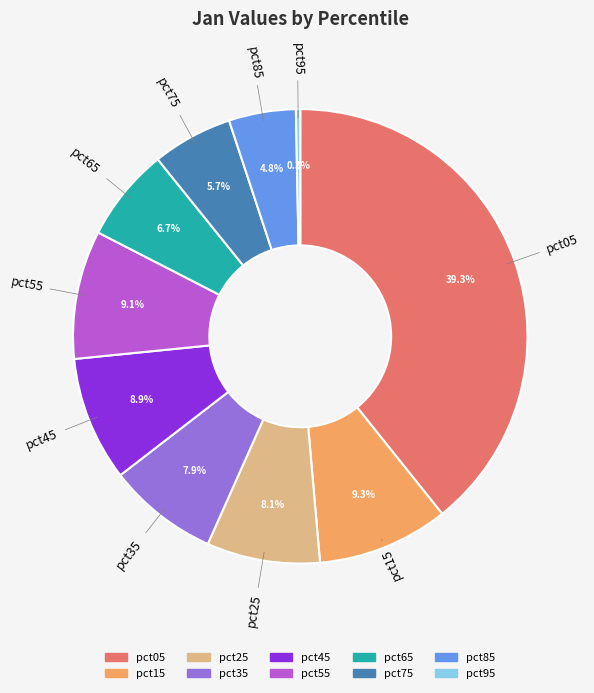

True or false: pct15 accounts for 9% of the total.

True